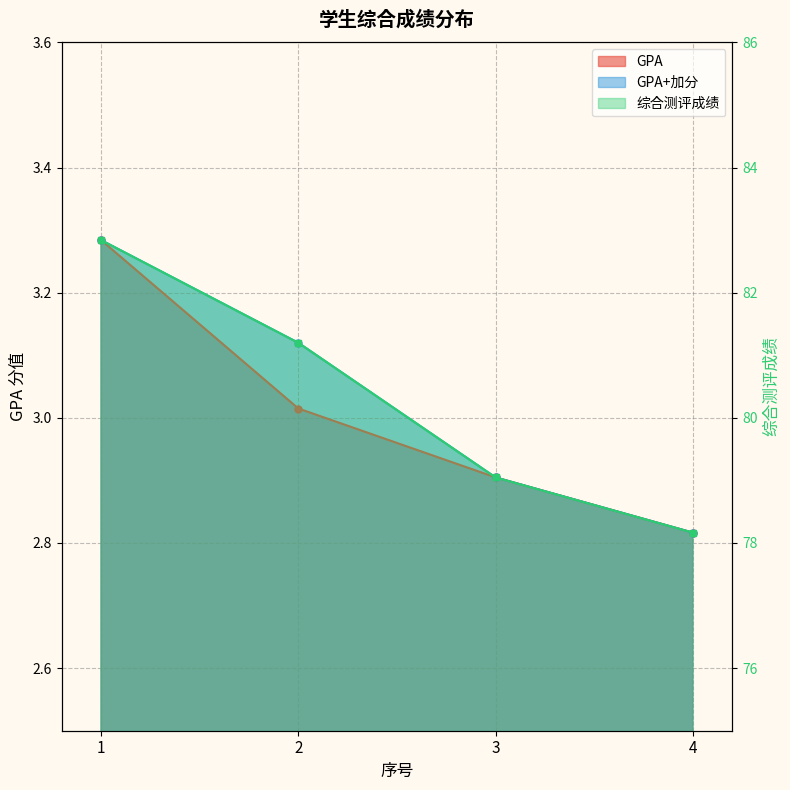

Does the chart have visible grid lines?

Yes